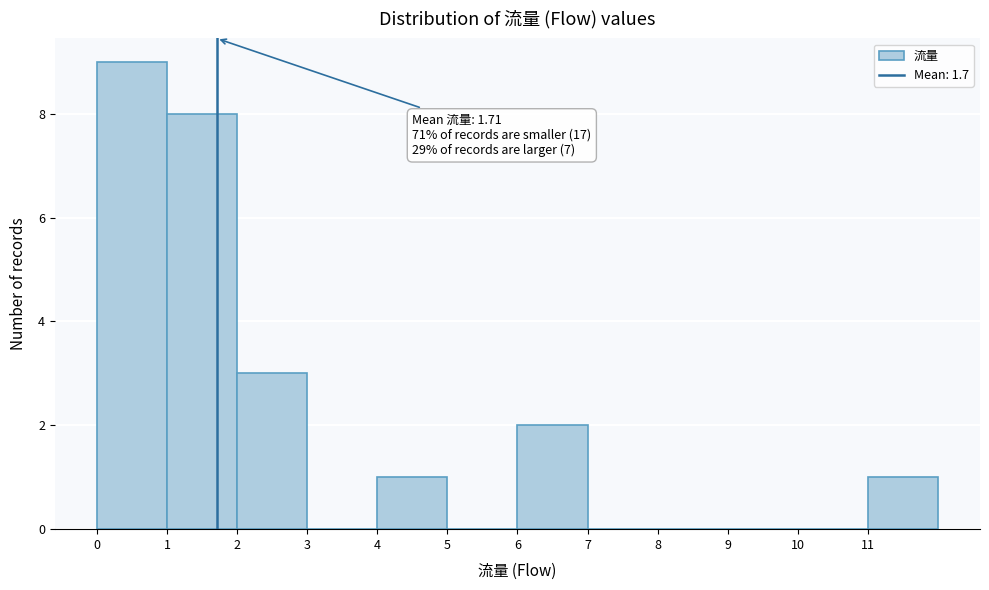

Over which range of the x-axis is the bar tallest?

0 to 1